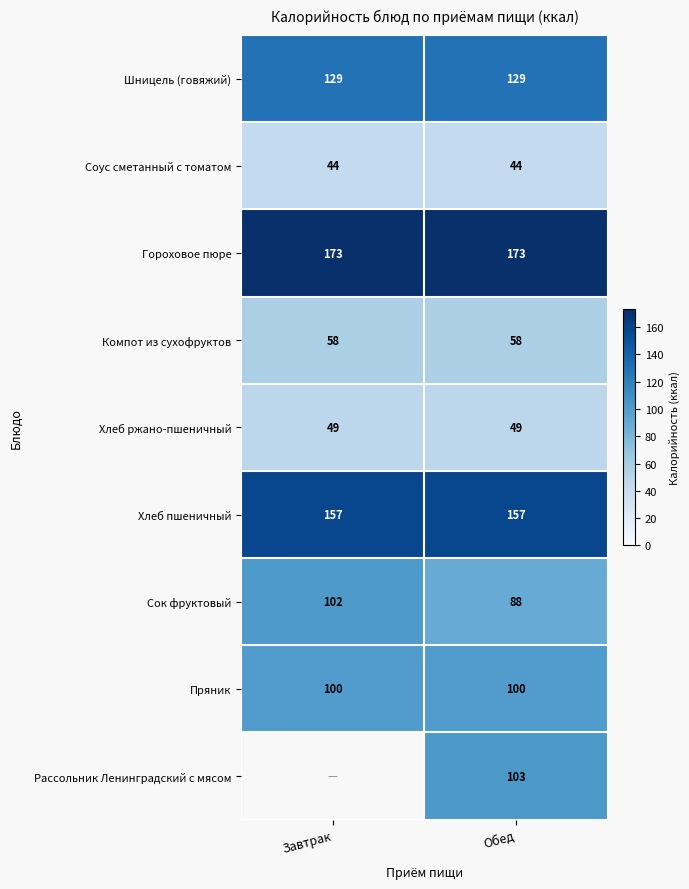

What is the spread (max minus min) of values at Обед?

129